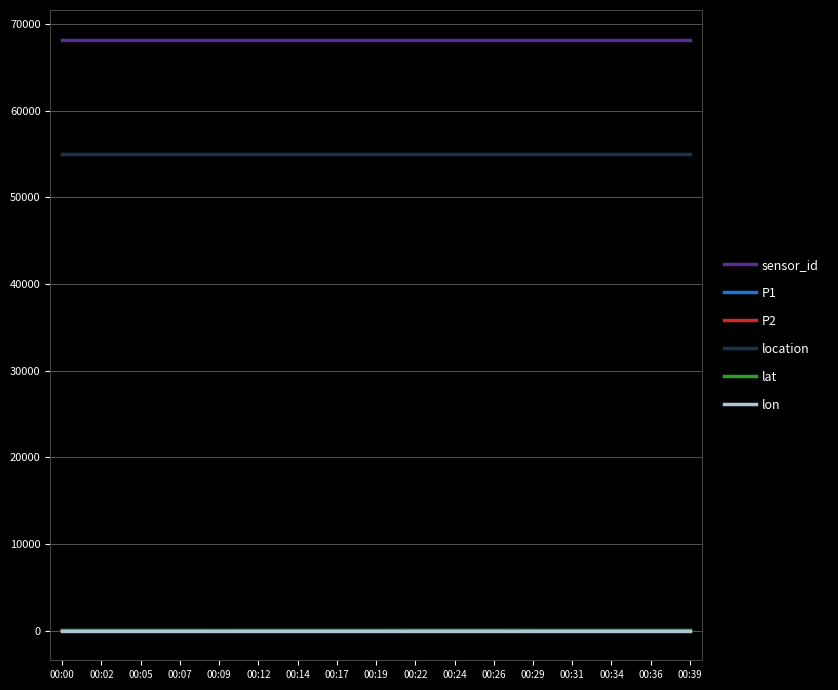

The location series shows 73645.8 at 00:02. True or false?

False